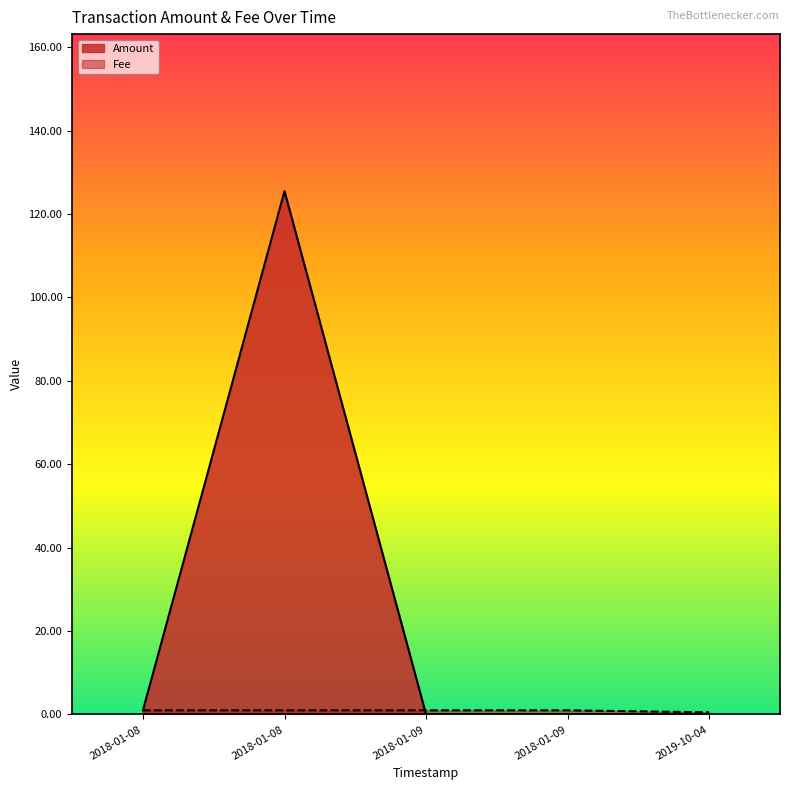

Rank the series by their maximum value, from highest to lowest.

Amount, Fee